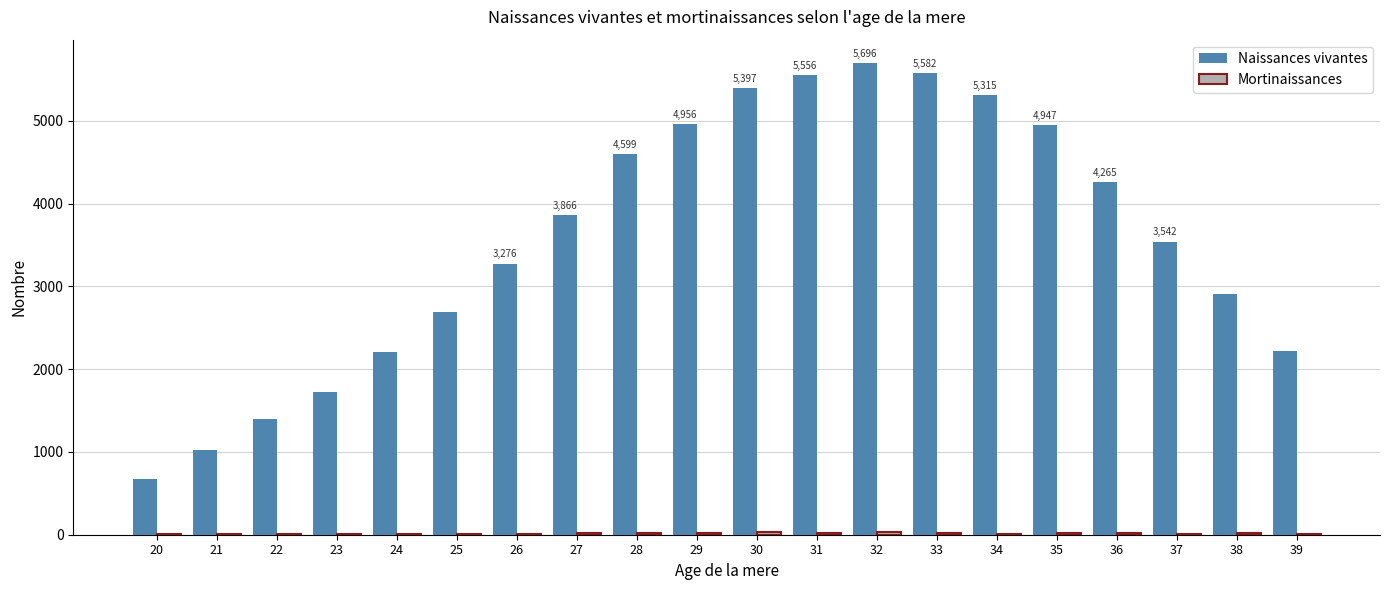

The value of Naissances vivantes at 25 is 579. True or false?

False